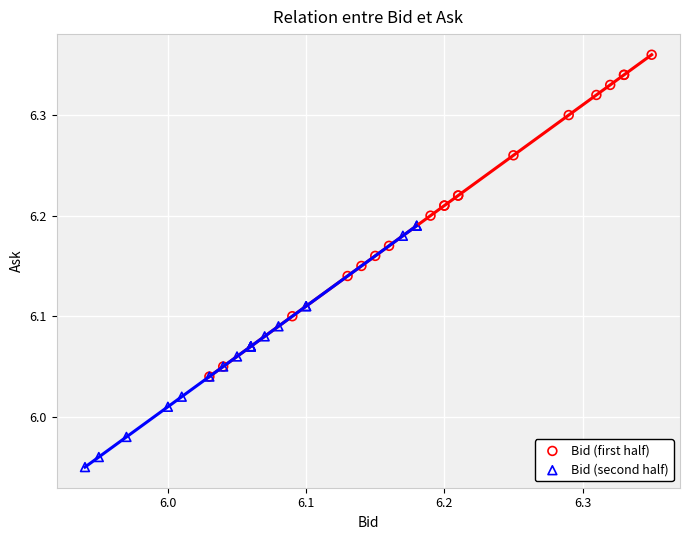

Which series contains the highest Y value?

Bid (first half)